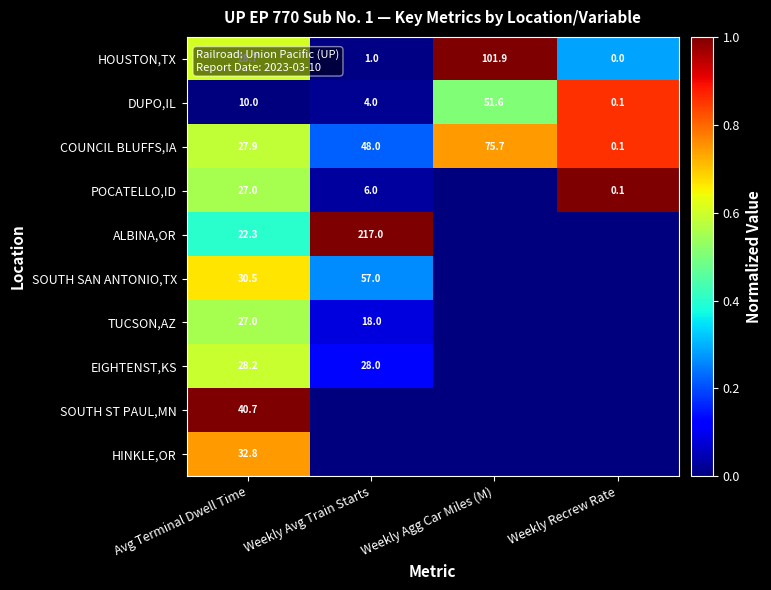

What is the difference between the highest and lowest values at Avg Terminal Dwell Time?

30.7